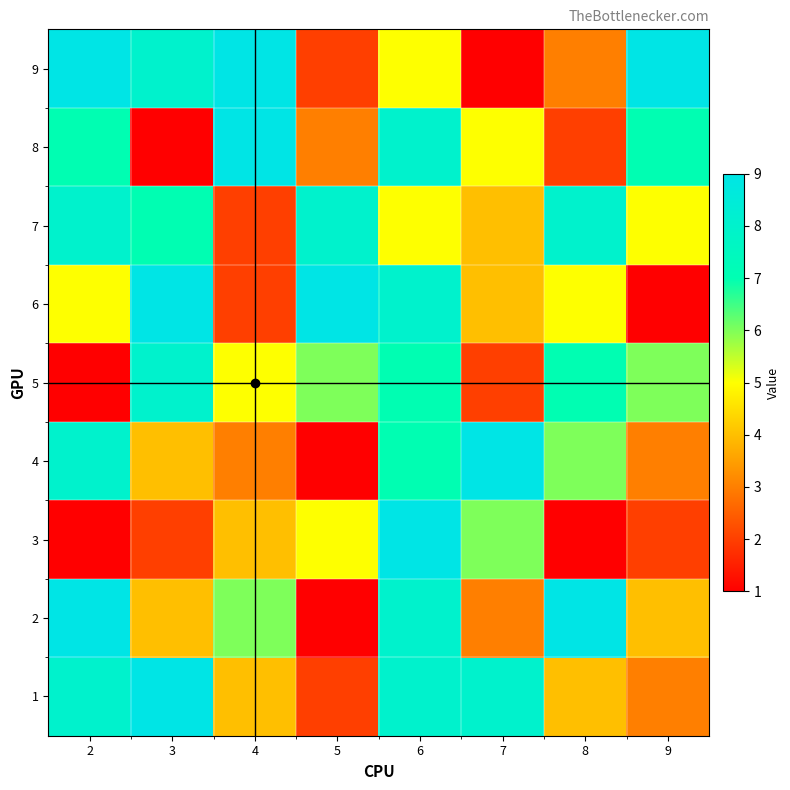

At 3, list the series in order from largest to smallest.

1, 6, 5, 9, 7, 2, 4, 3, 8